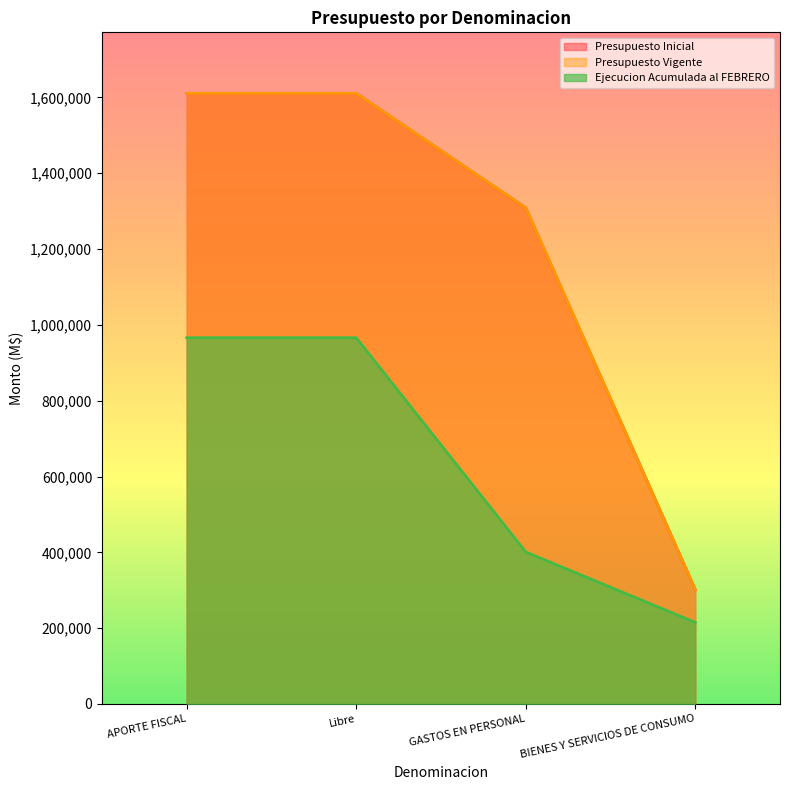

At GASTOS EN PERSONAL, list the series in order from smallest to largest.

Ejecucion Acumulada al FEBRERO, Presupuesto Inicial, Presupuesto Vigente